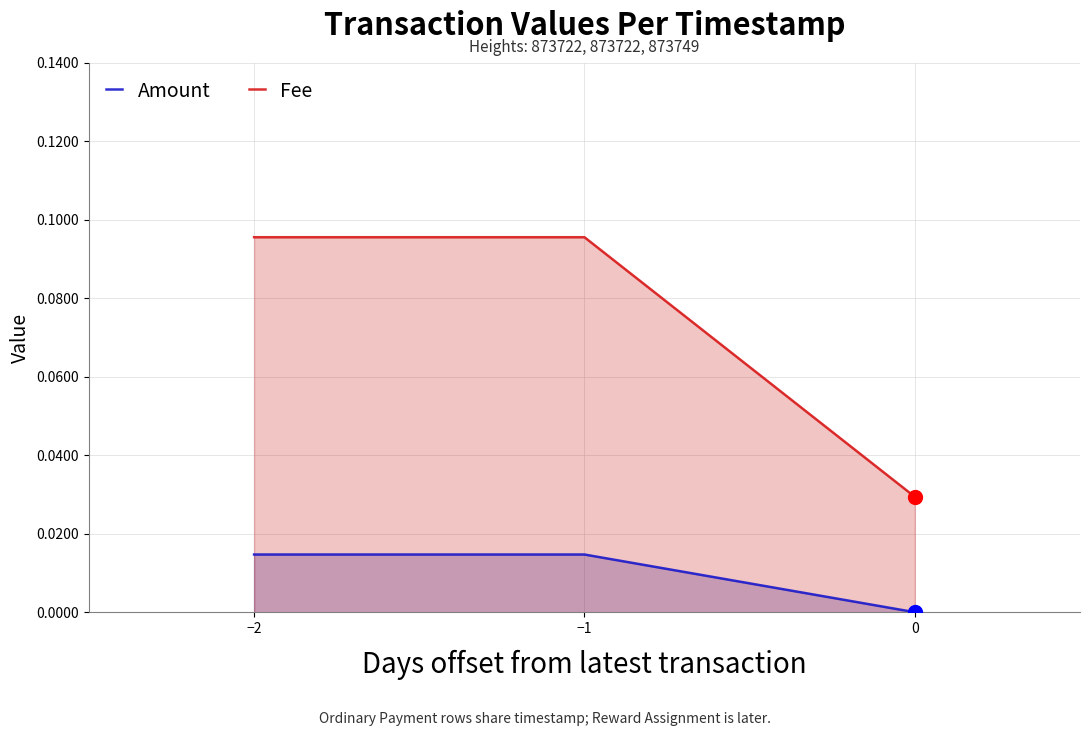

What are all the series names shown in the legend?

Amount, Fee